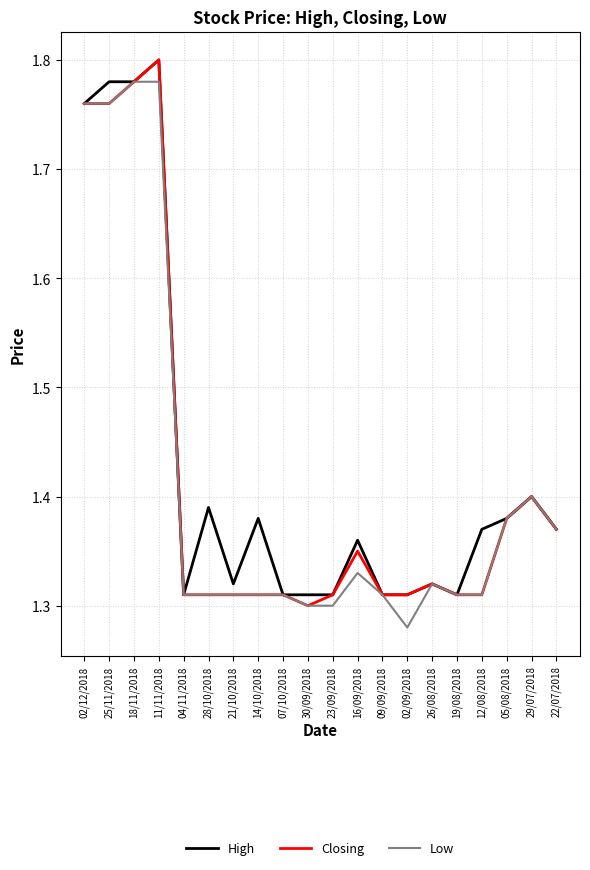

What position from the left is 02/12/2018?

1